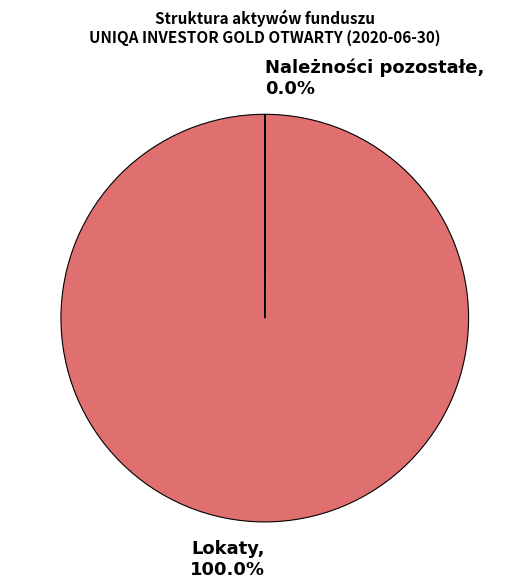

What is the largest slice in the pie chart?

Lokaty